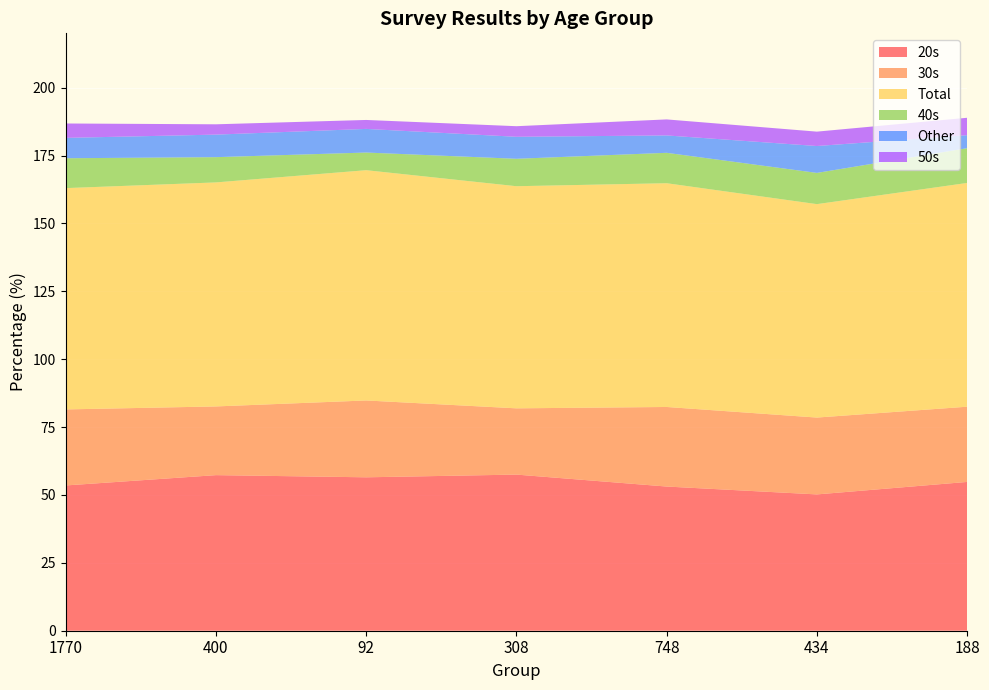

Reading left to right, extract all data points from this chart.

20s: 1770=53.5	400=57.3	92=56.5	308=57.5	748=53.1	434=50.2	188=54.8
30s: 1770=28.0	400=25.3	92=28.3	308=24.4	748=29.3	434=28.3	188=27.7
Total: 1770=81.5	400=82.5	92=84.8	308=81.8	748=82.4	434=78.6	188=82.4
40s: 1770=11.0	400=9.3	92=6.5	308=10.1	748=11.2	434=11.5	188=12.8
Other: 1770=7.5	400=8.3	92=8.7	308=8.1	748=6.4	434=9.9	188=4.8
50s: 1770=5.3	400=3.8	92=3.3	308=3.9	748=5.9	434=5.3	188=6.4